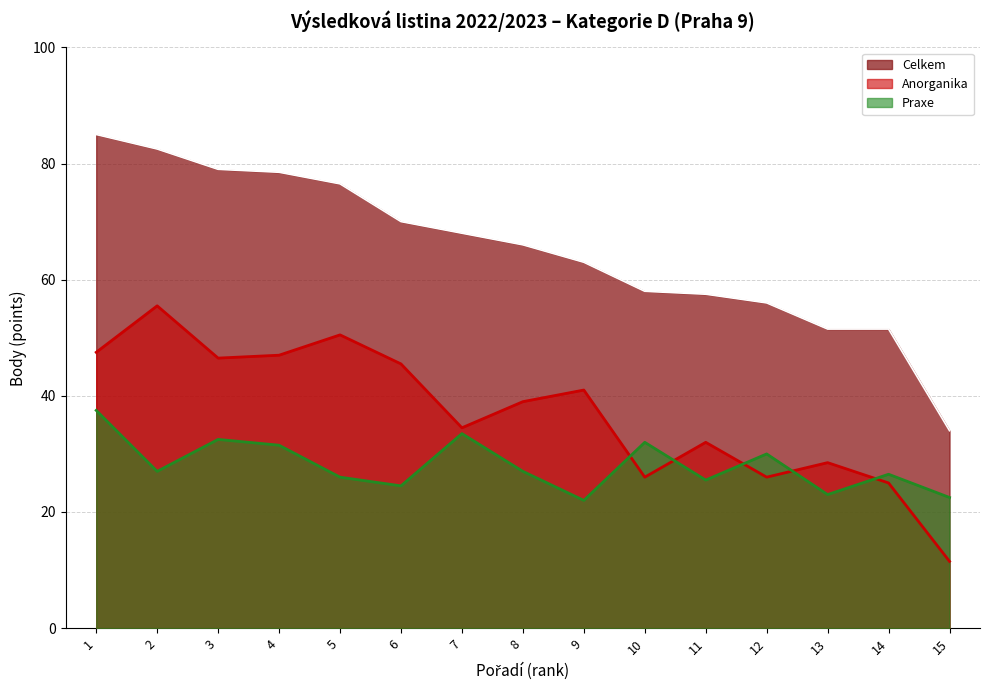

Rank the series by their maximum value, from lowest to highest.

Praxe, Anorganika, Celkem